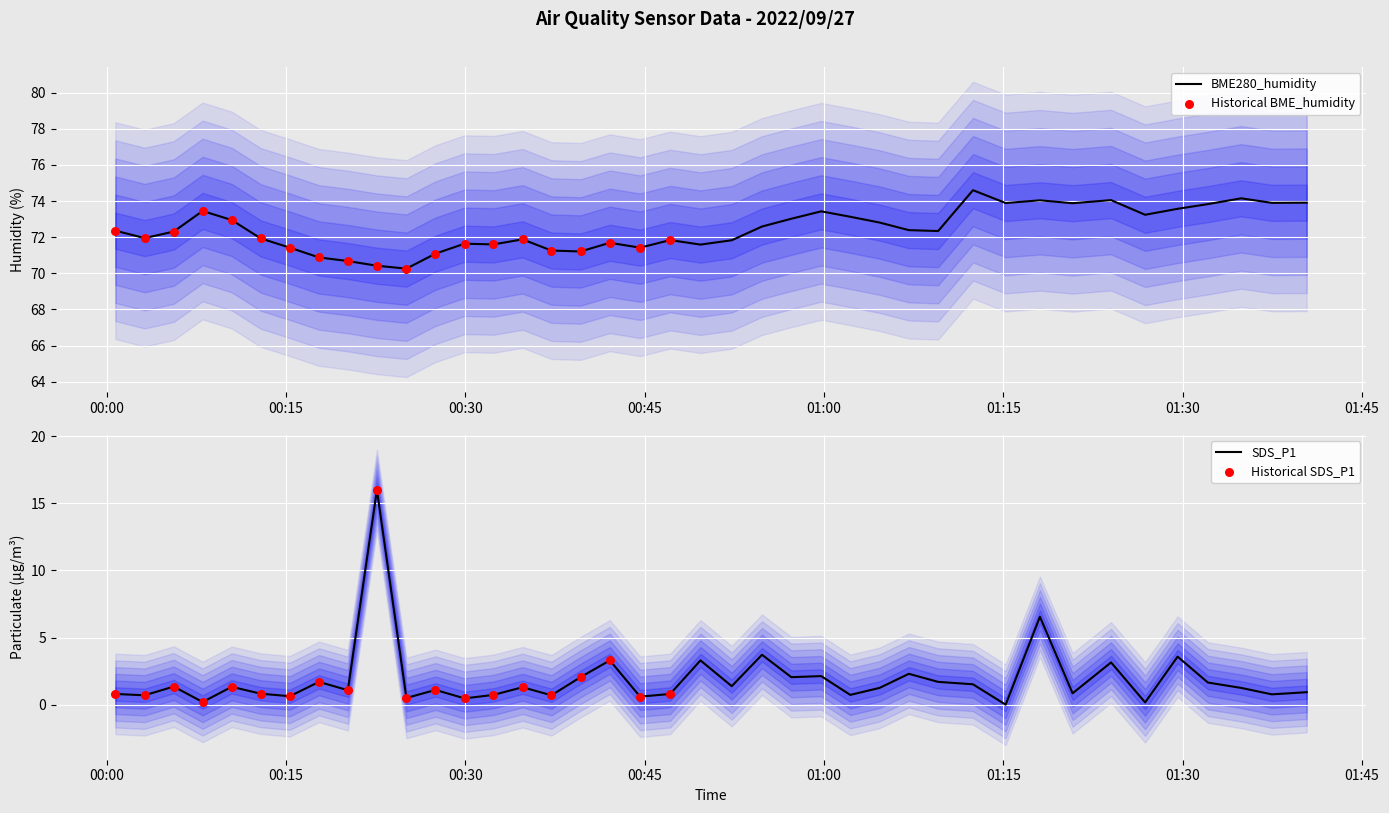

What is the lowest value of the BME280_humidity series?

70.3